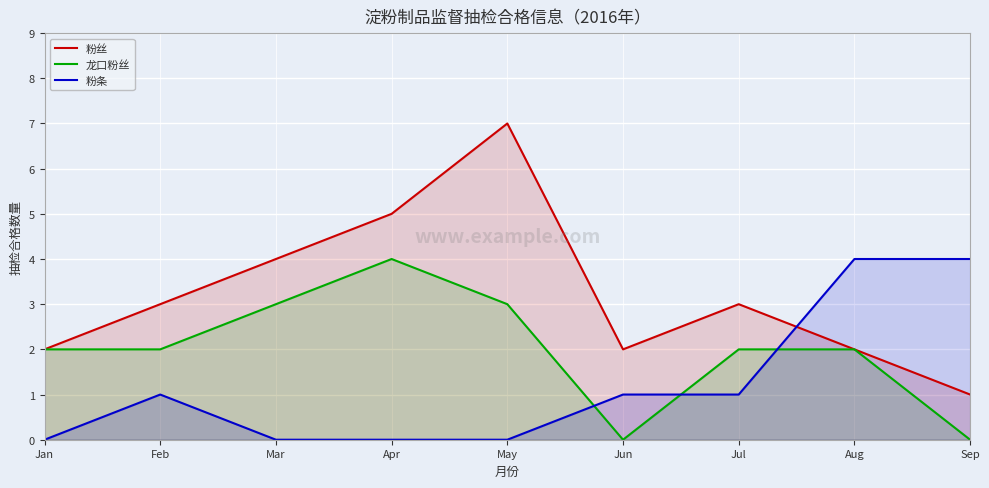

What are all the series names shown in the legend?

粉丝, 龙口粉丝, 粉条